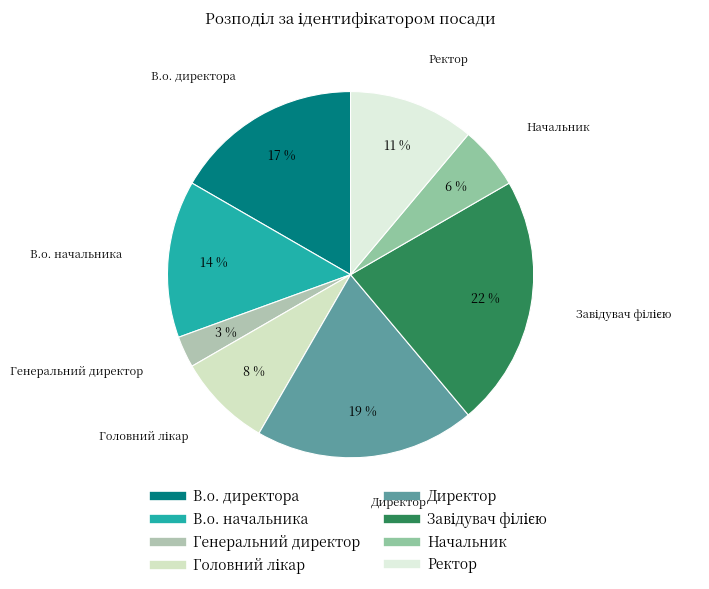

Is the sum of Ректор and Начальник greater than half?

No